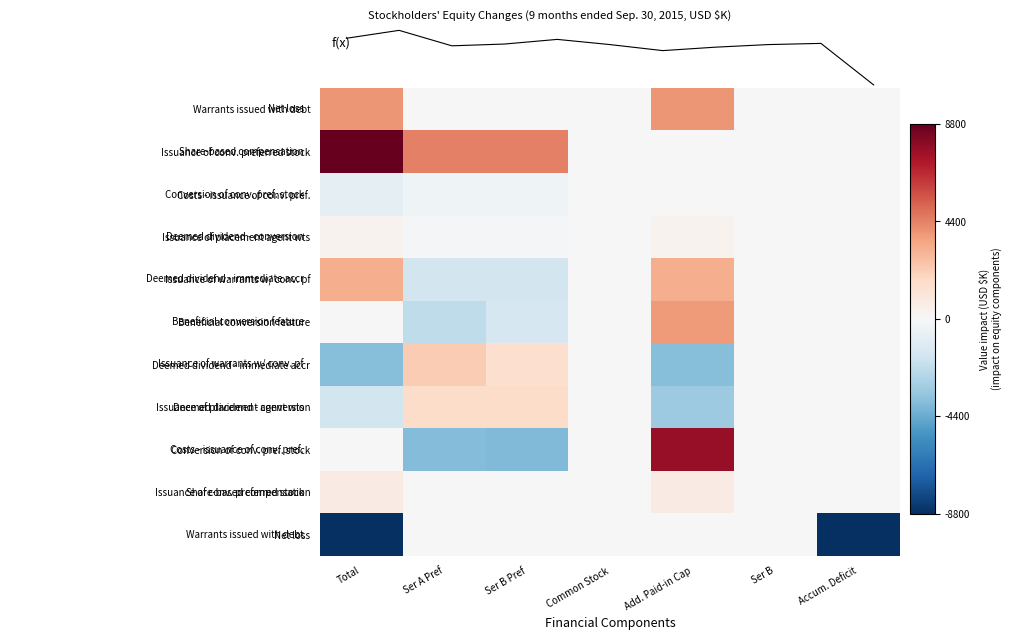

True or false: Conversion of conv. pref. stock has a value of 0 at Ser B.

True